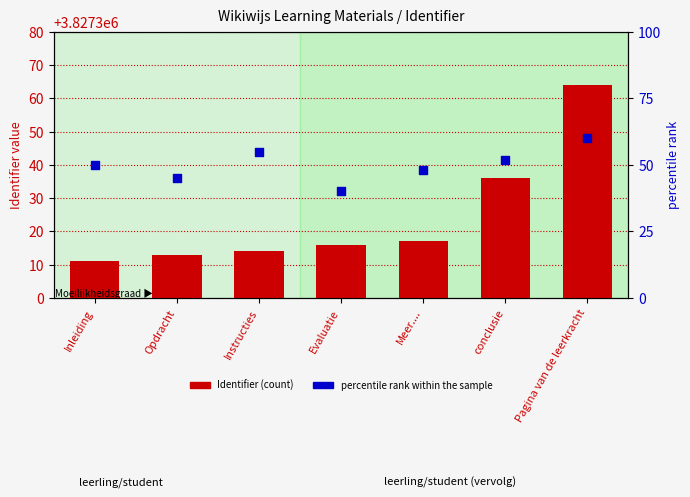

Which series reaches the maximum Y coordinate?

Identifier